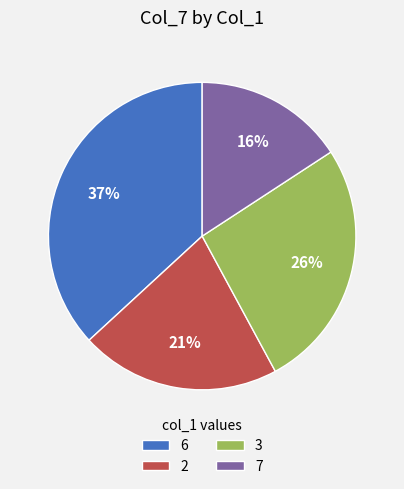

To the nearest percent, what is the average slice percentage?

25%